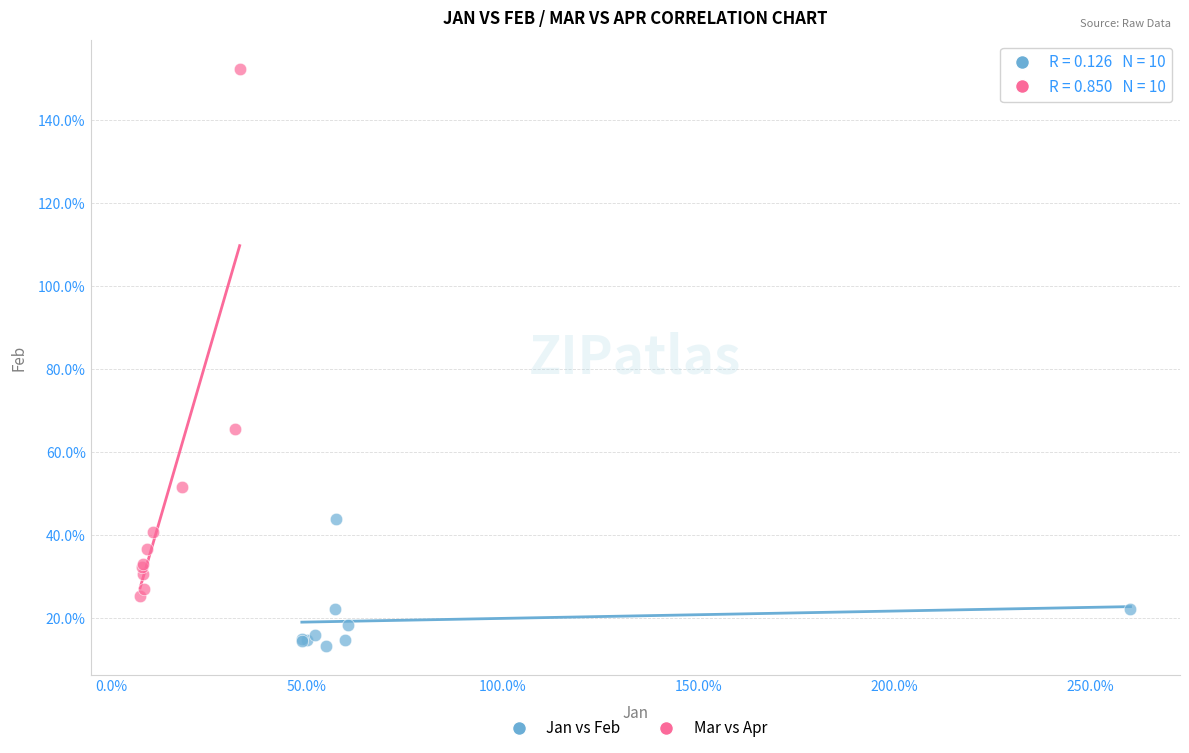

What are all the series names shown in the legend?

Jan vs Feb, Mar vs Apr